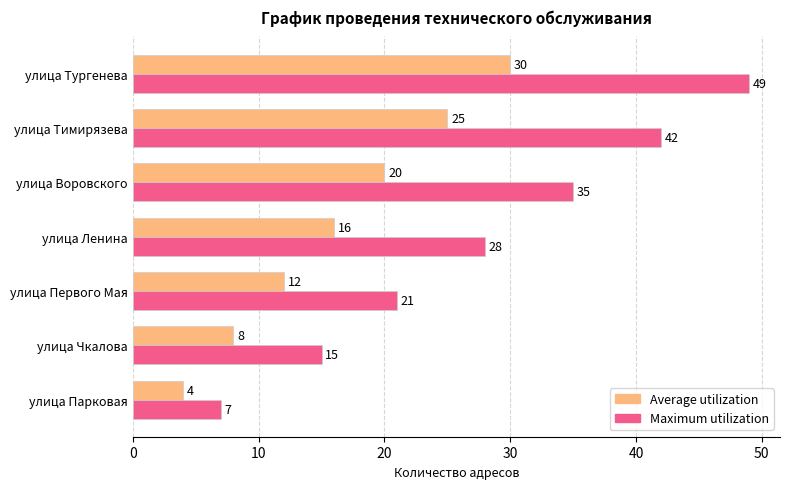

What is the difference between the maximum and minimum values in the Maximum utilization series?

42